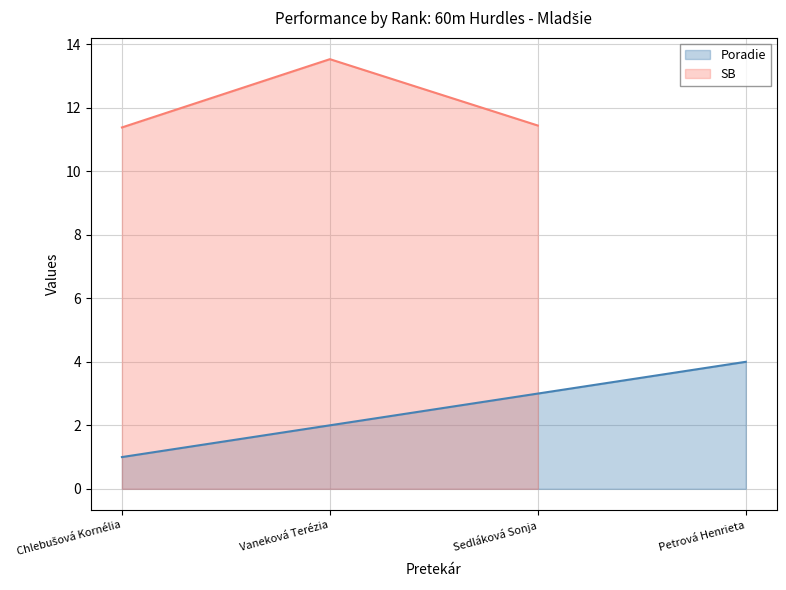

Where is the data nearest to the value 2?

Vaneková Terézia